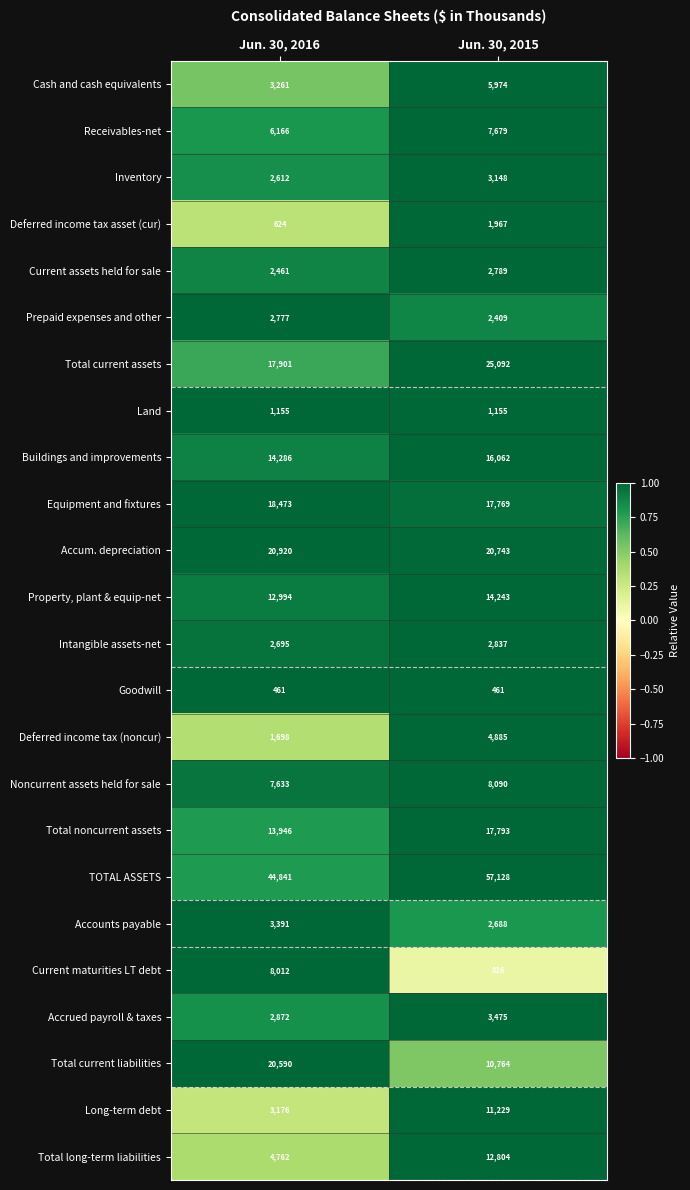

Which series has the largest total across all categories?

TOTAL ASSETS